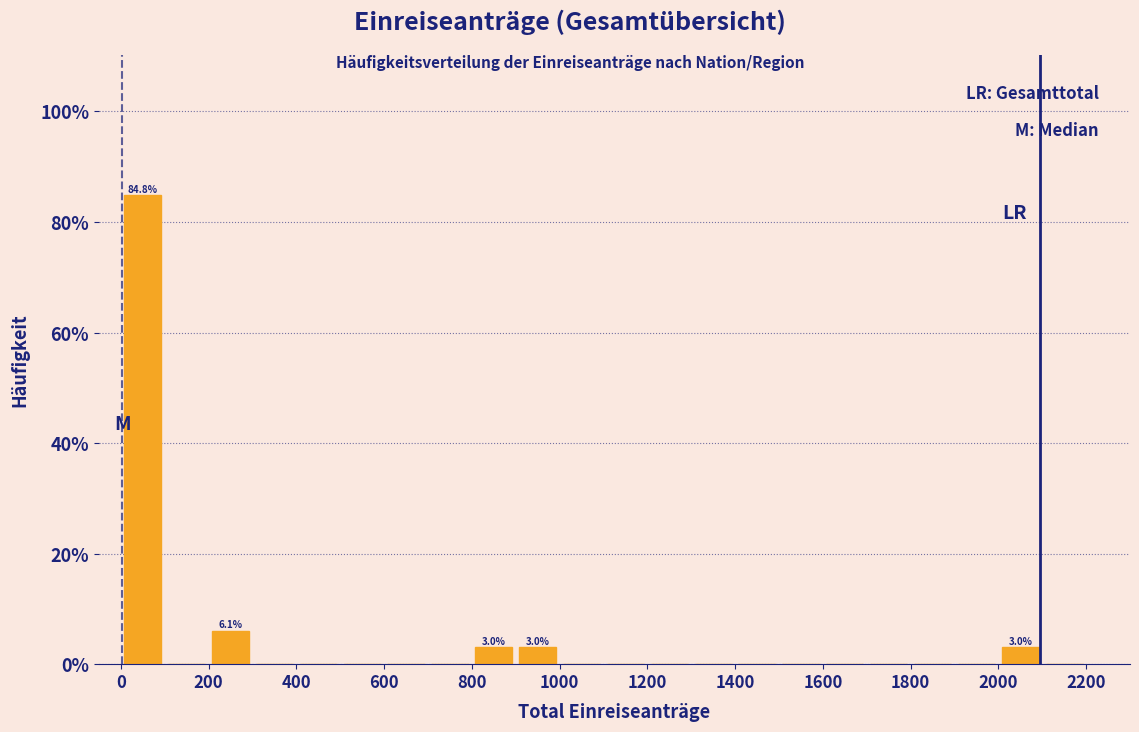

Over which range of the x-axis is the bar tallest?

0 to 100